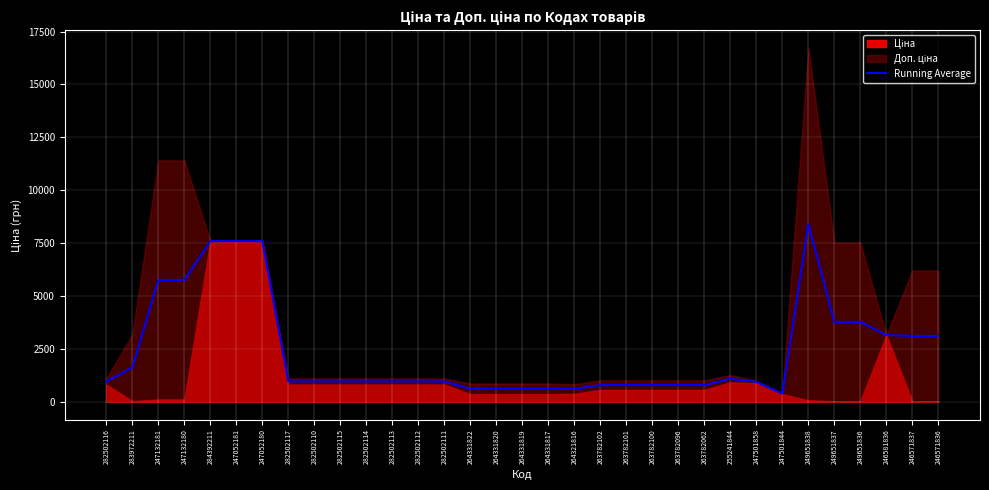

Which label corresponds to the largest value in the chart?

249651838